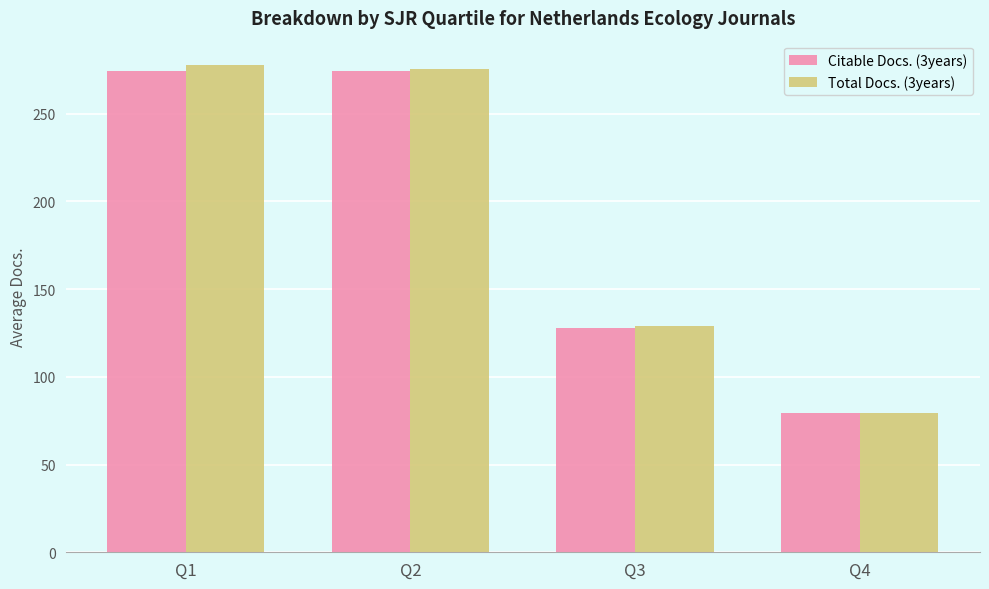

Read the Citable Docs. (3years) value at Q1.

274.0